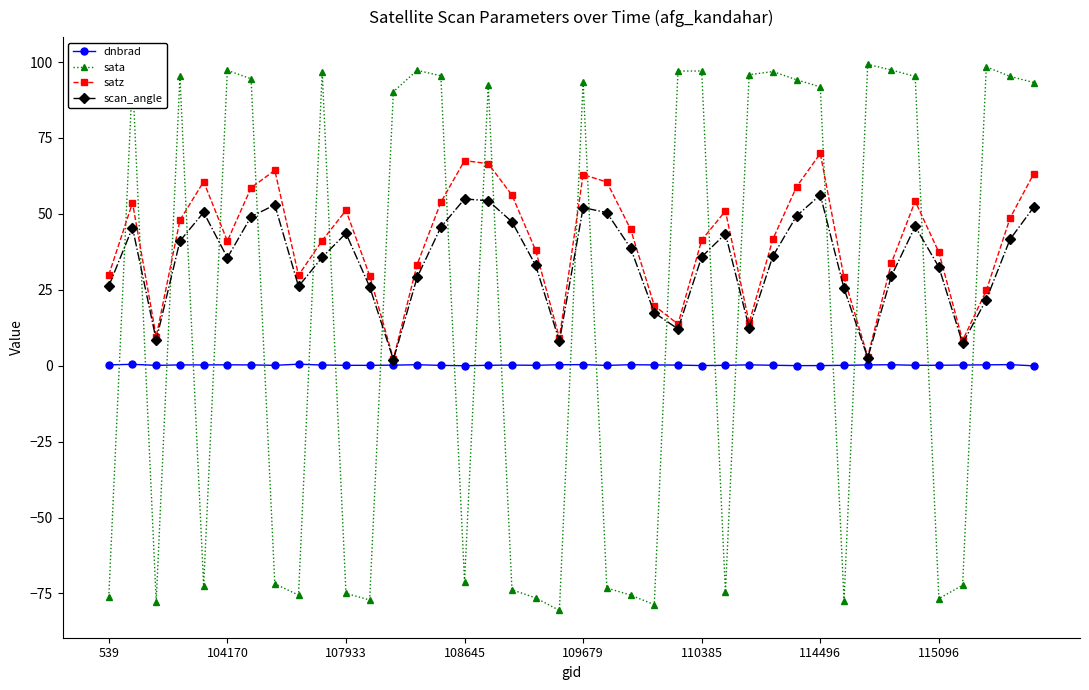

How many lines are shown in the chart?

4